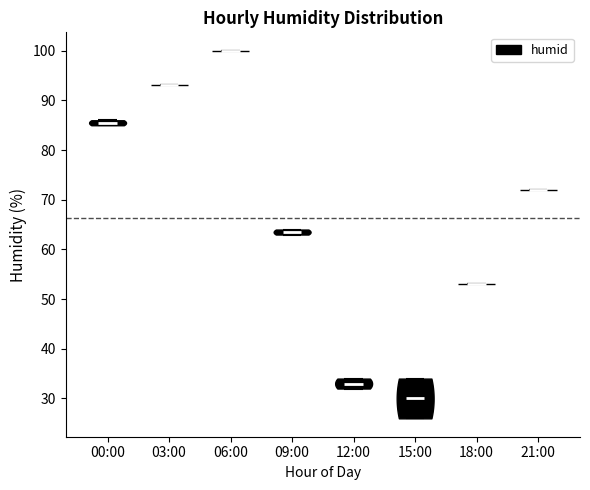

Which violin has the highest median line?

06:00